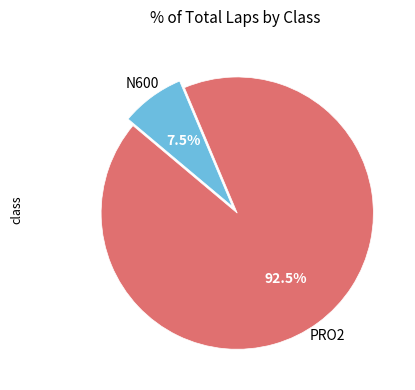

Rank the categories by value from lowest to highest.

N600, PRO2